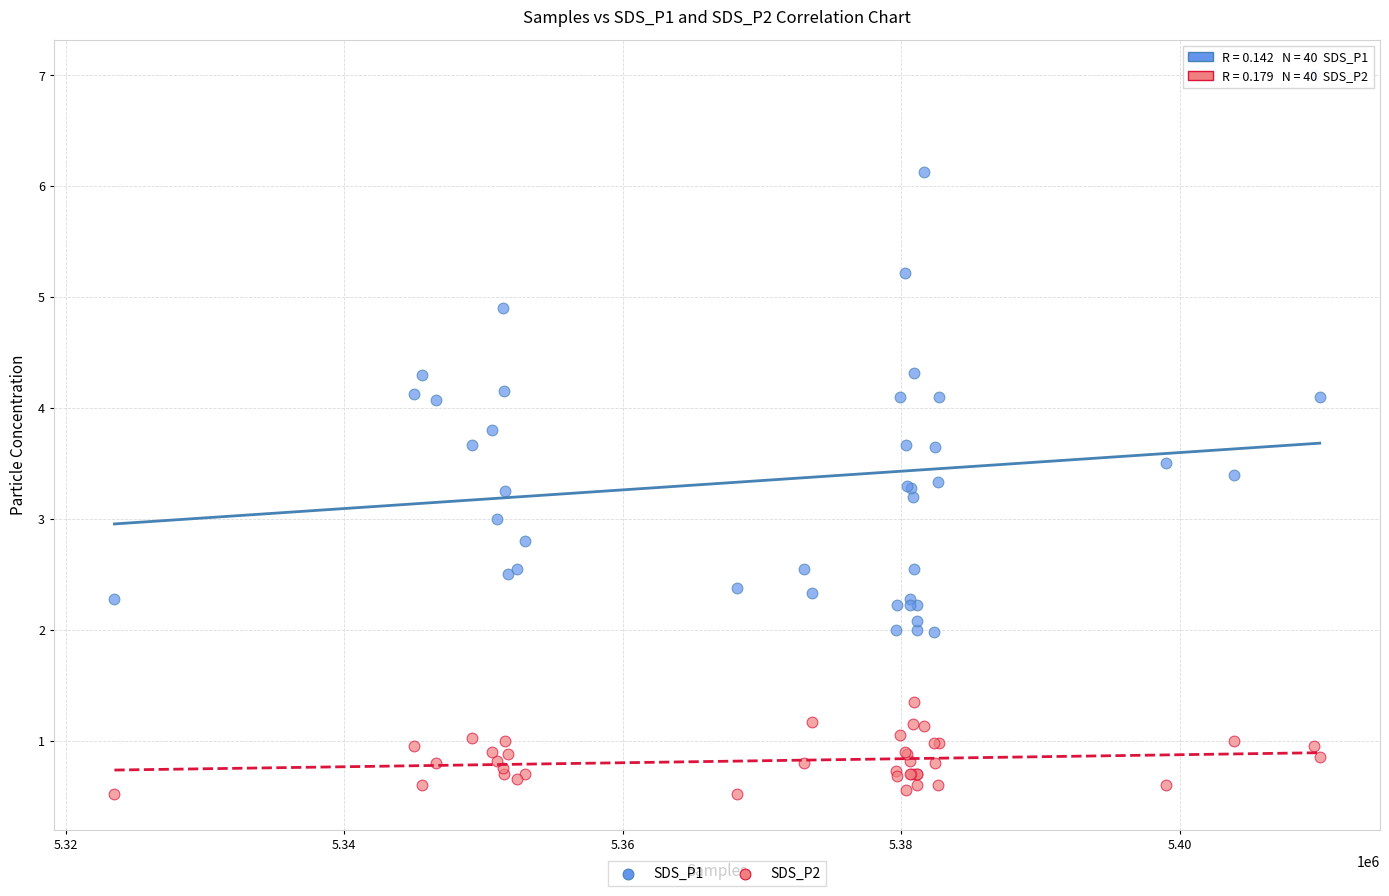

Which series reaches the maximum Y coordinate?

SDS_P1